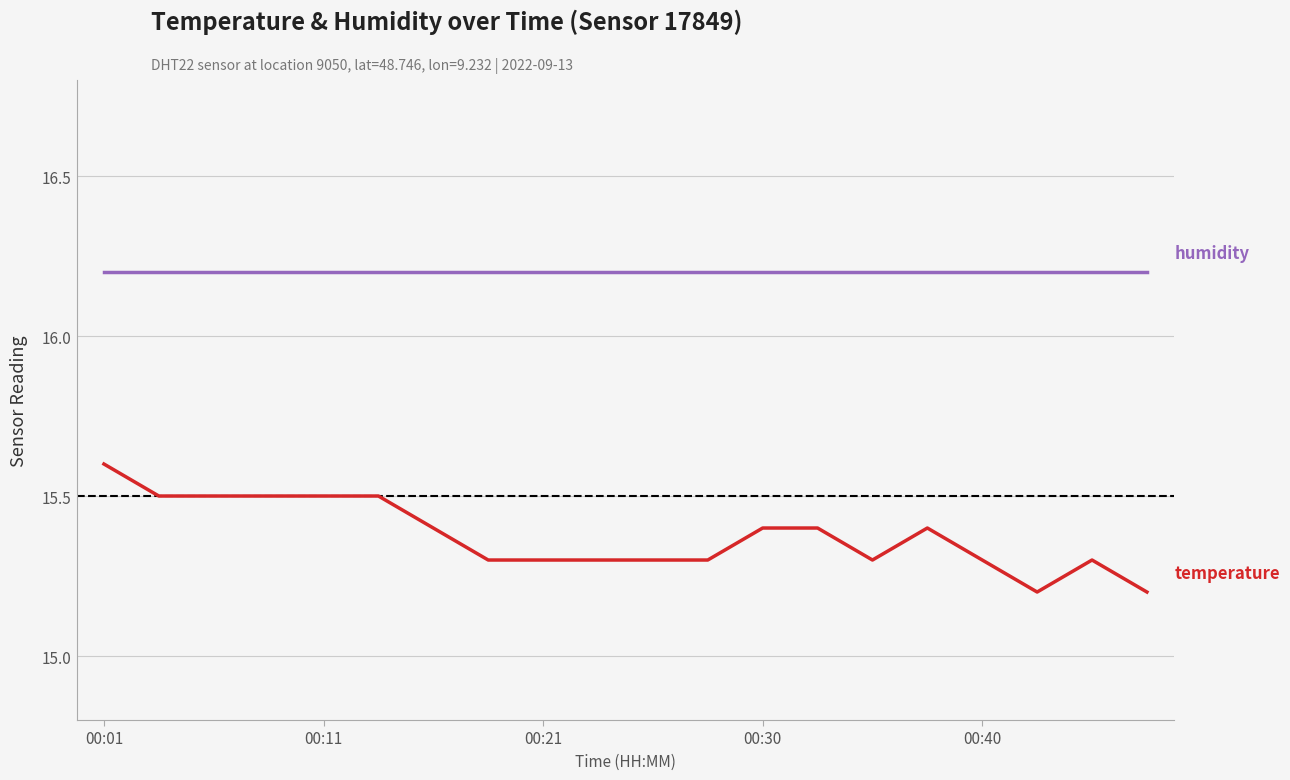

What is the smallest value displayed?

15.2